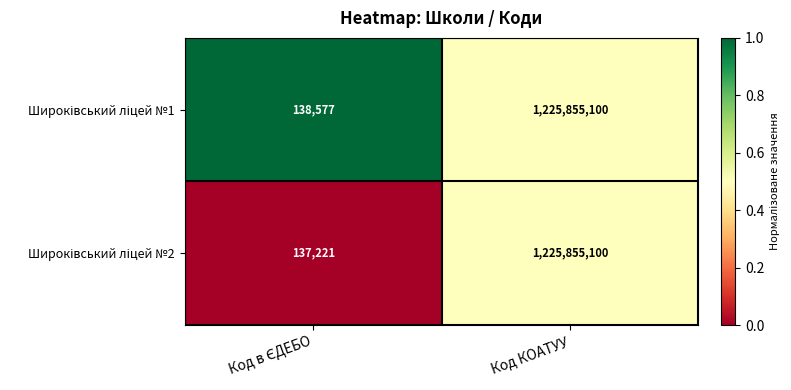

What is the minimum value shown in the chart?

137221